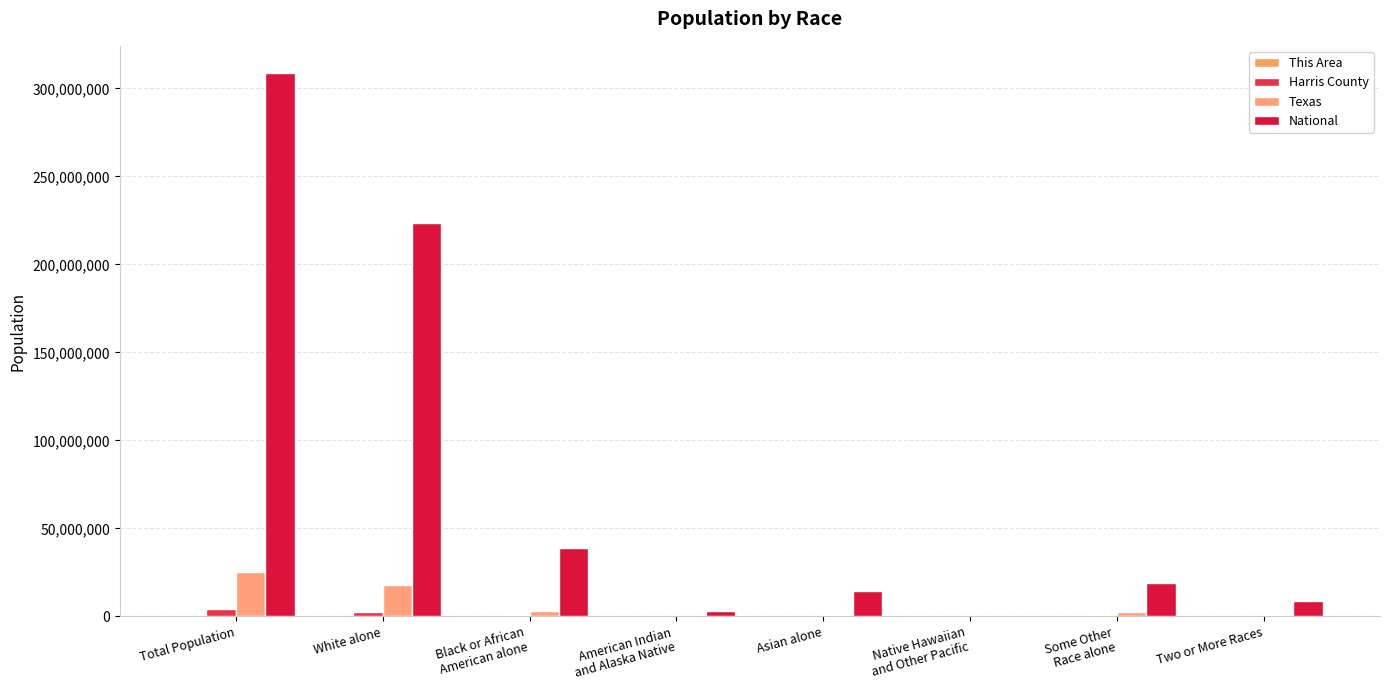

The National series shows 401961335 at Total Population. True or false?

False